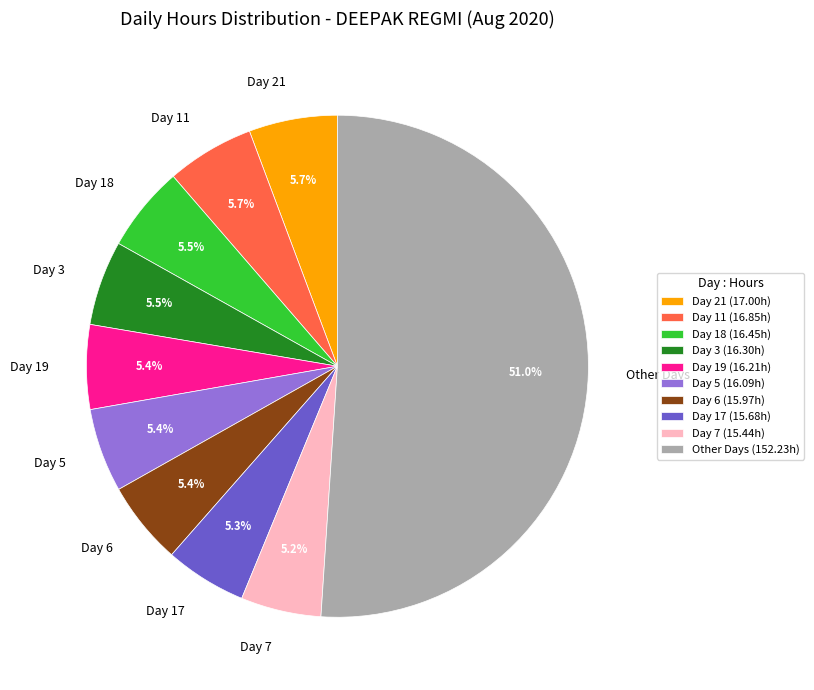

What is the ratio of the value at Day 6 to the value at Day 7?

1.0